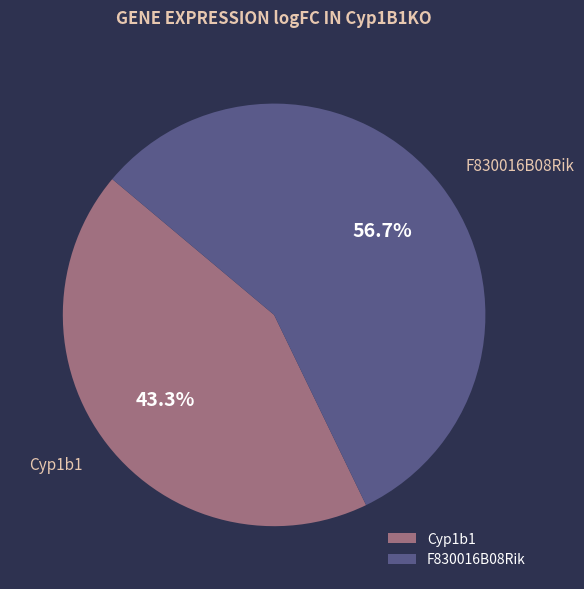

Do F830016B08Rik and Cyp1b1 together represent more than half of the pie?

Yes